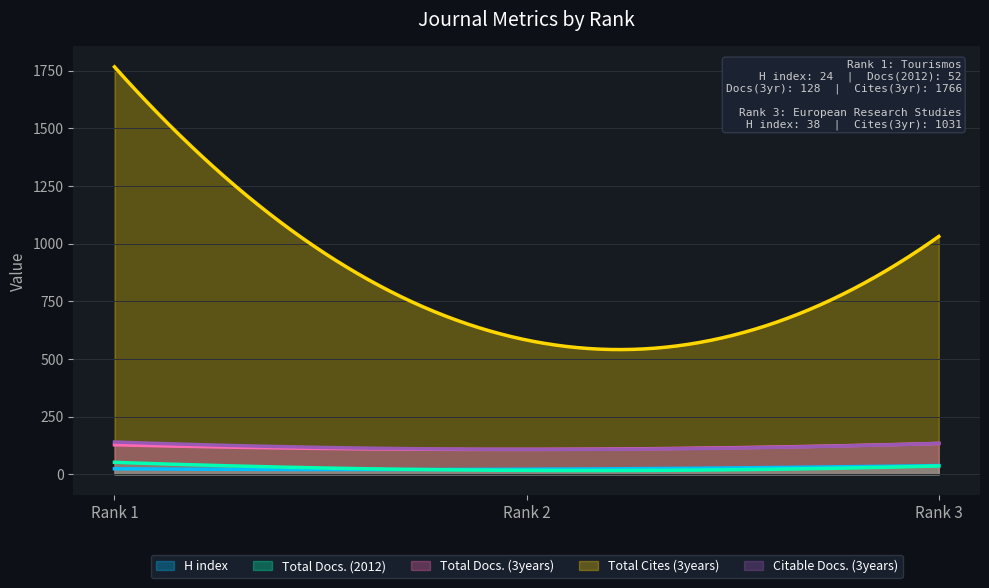

At Rank 1, list the series in order from smallest to largest.

H index, Total Docs. (2012), Total Docs. (3years), Citable Docs. (3years), Total Cites (3years)